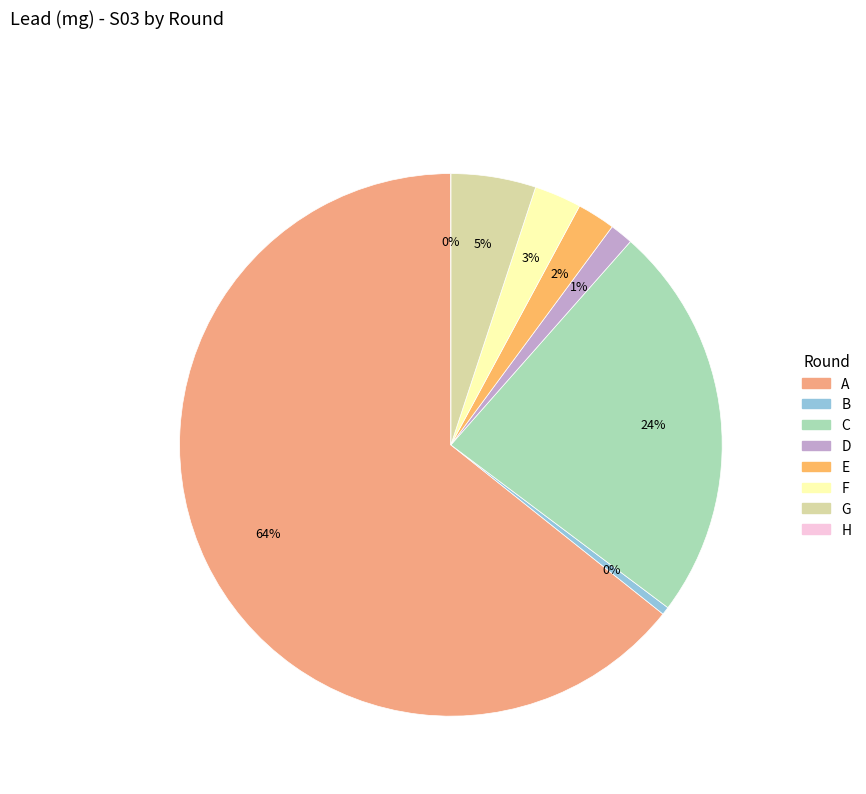

Rank the categories by value from highest to lowest.

A, C, G, F, E, D, B, H